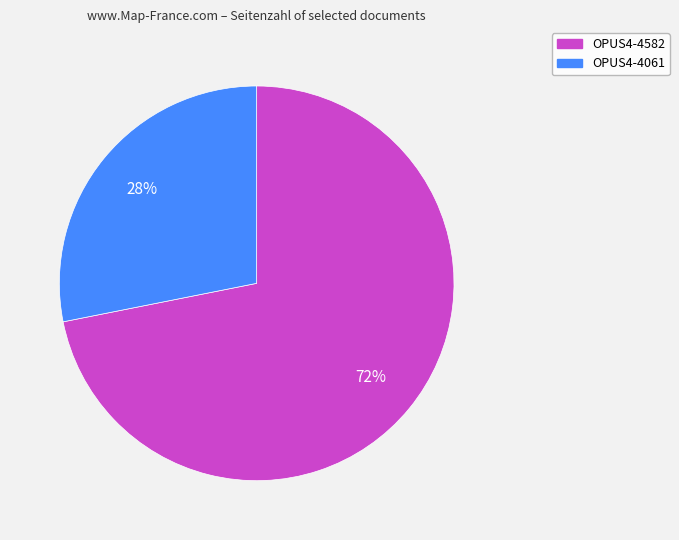

Rank the categories by value from lowest to highest.

OPUS4-4061, OPUS4-4582